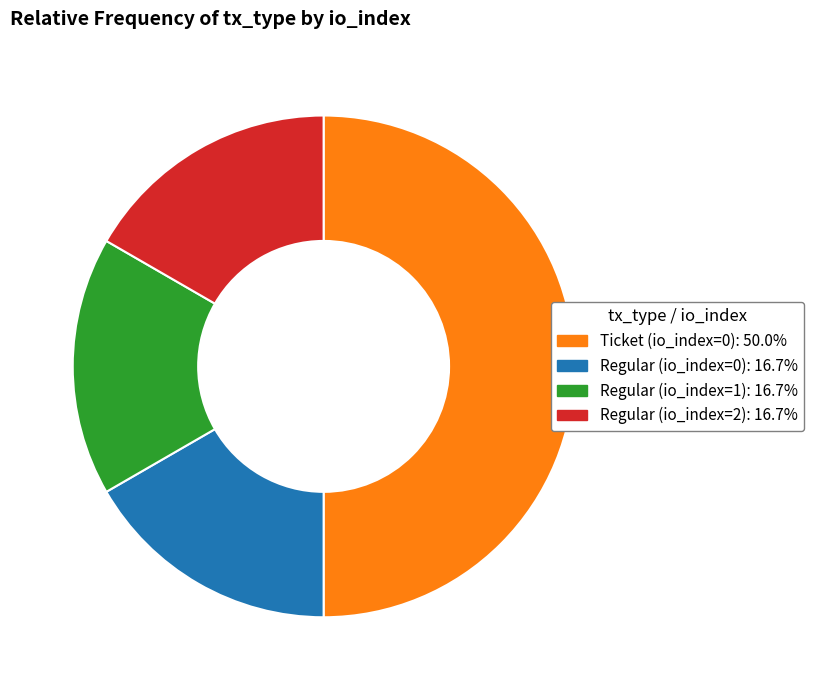

How many slices are in this pie chart?

4